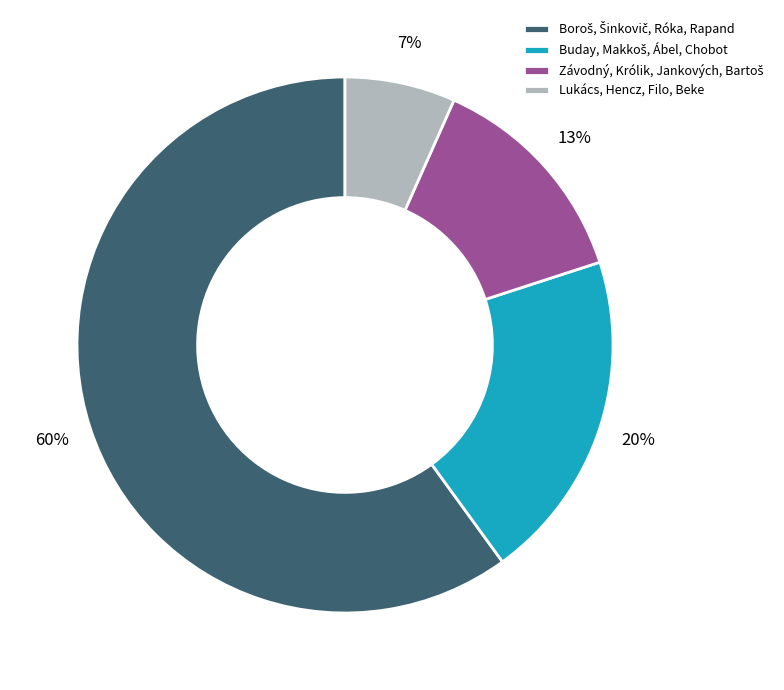

To the nearest percent, what is the difference between the largest and smallest slice percentages?

53%